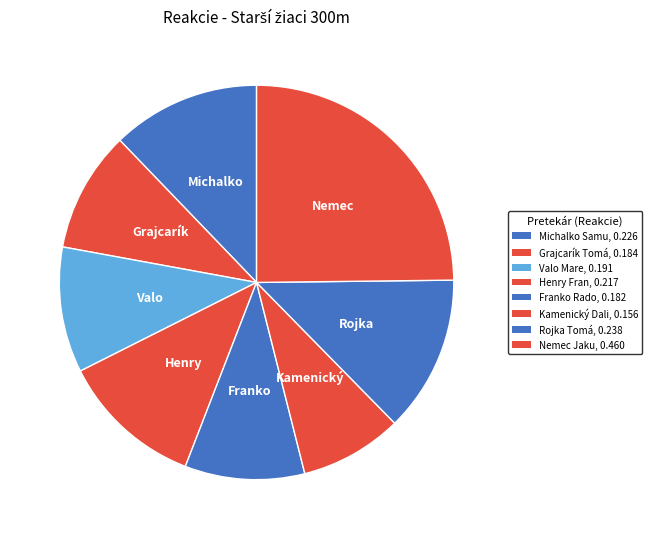

To the nearest percent, what is the average slice percentage?

12%